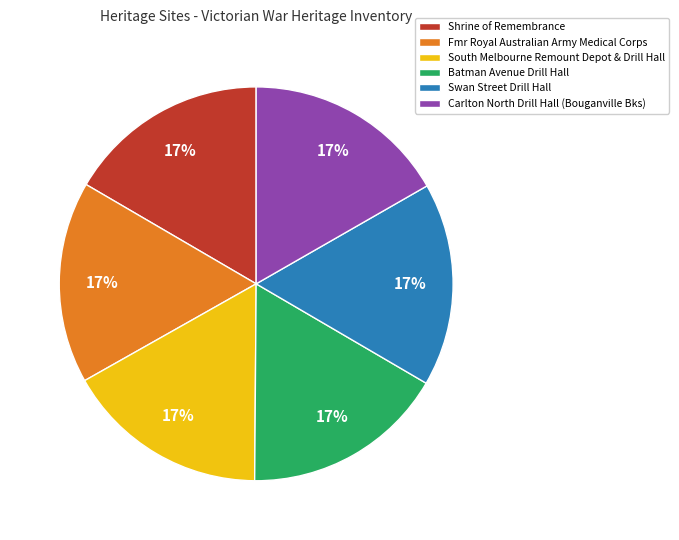

How many segments does this pie chart have?

6